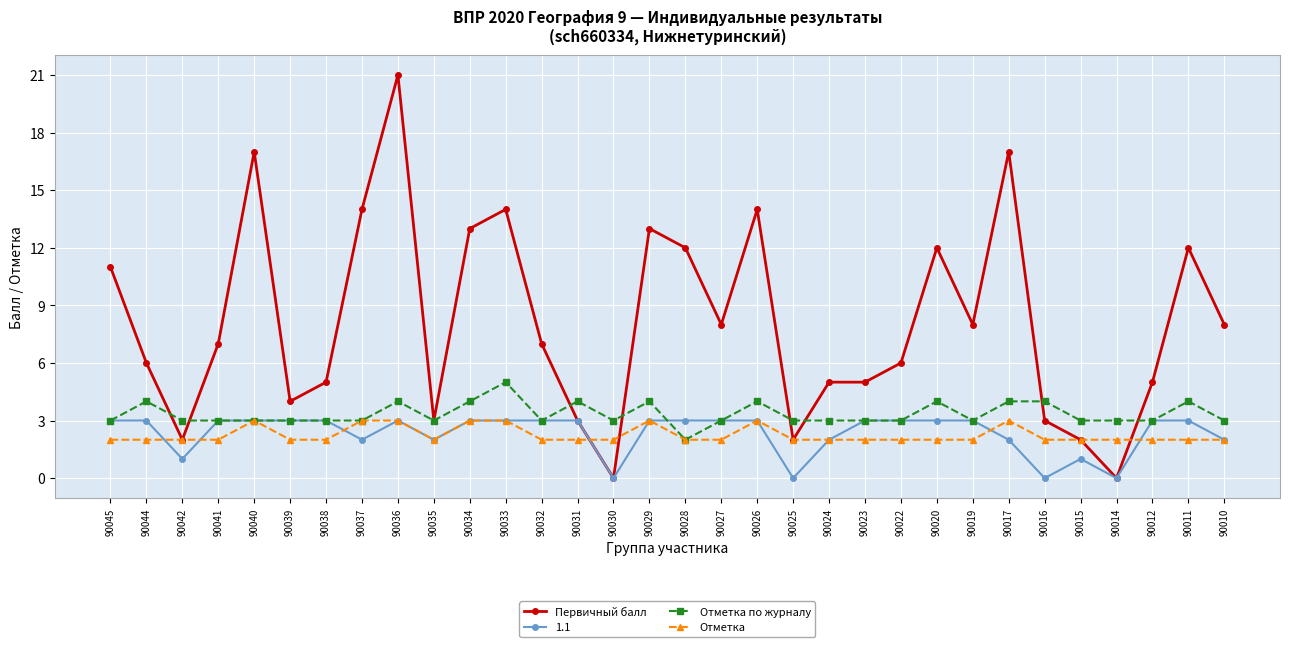

Which category has the lowest value in the Отметка по журналу series?

90028